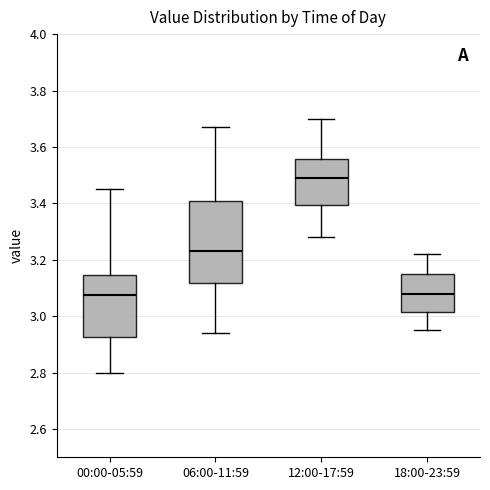

Which box's median line is the highest?

12:00-17:59